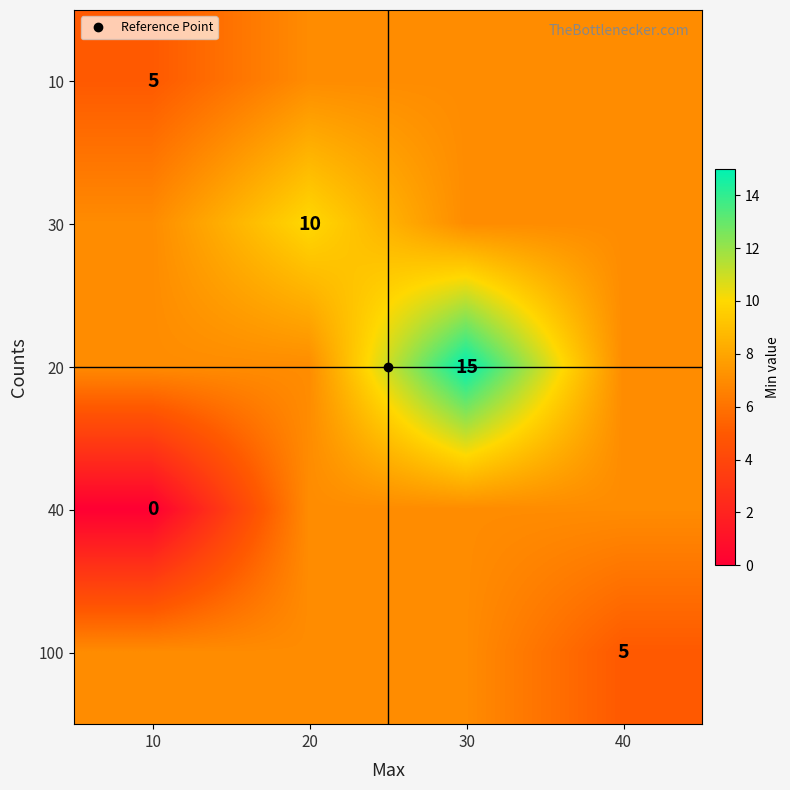

At which category is the sum across all series the highest?

30